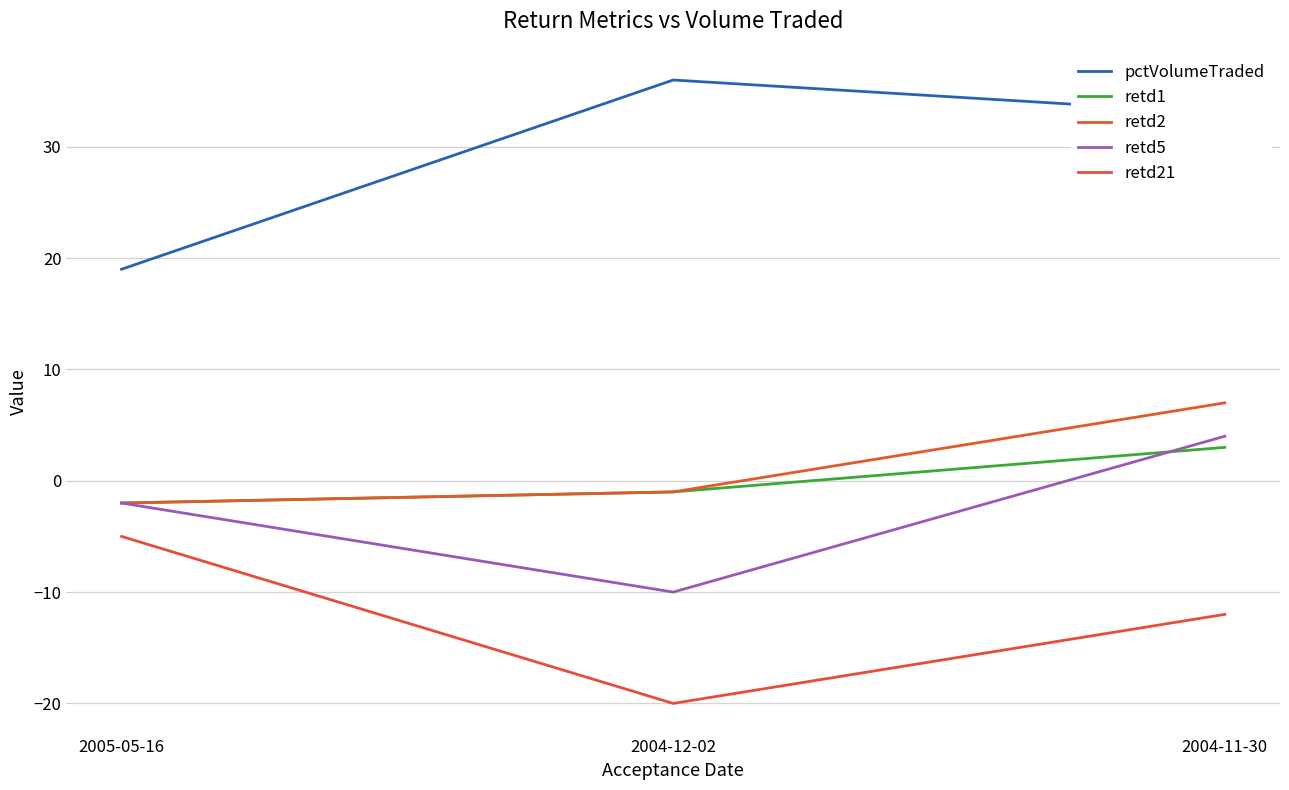

Which series changed the most between 2005-05-16 and 2004-11-30?

pctVolumeTraded